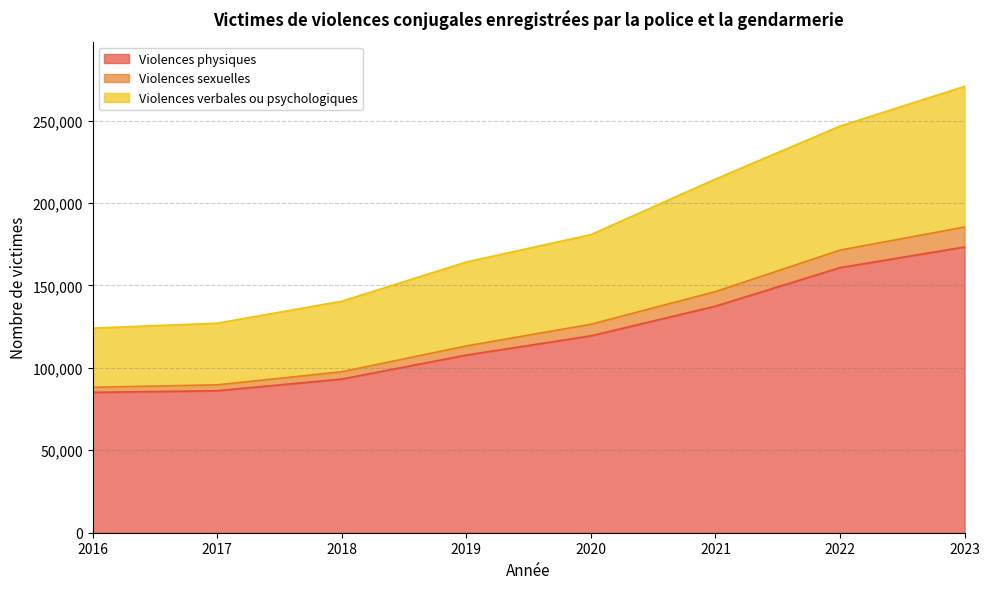

Is it true that Violences verbales ou psychologiques equals 139550 at 2018?

False